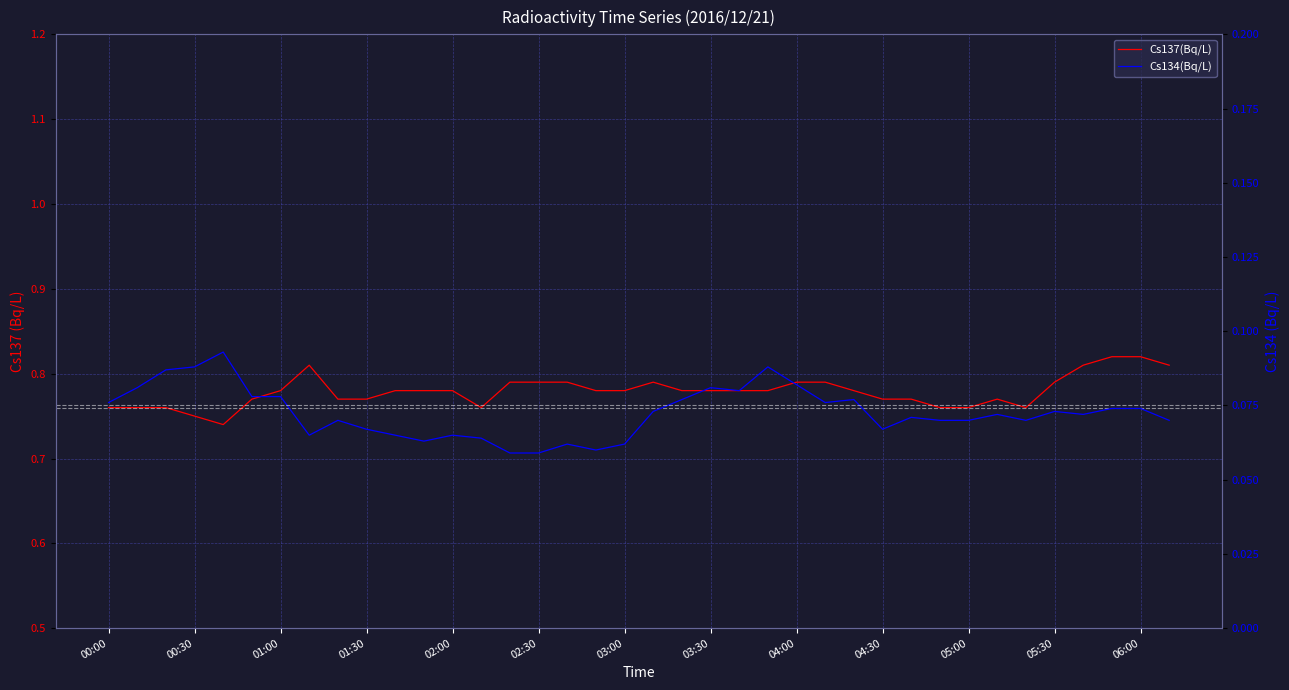

What value does the Cs134(Bq/L) series have at 19?

0.1